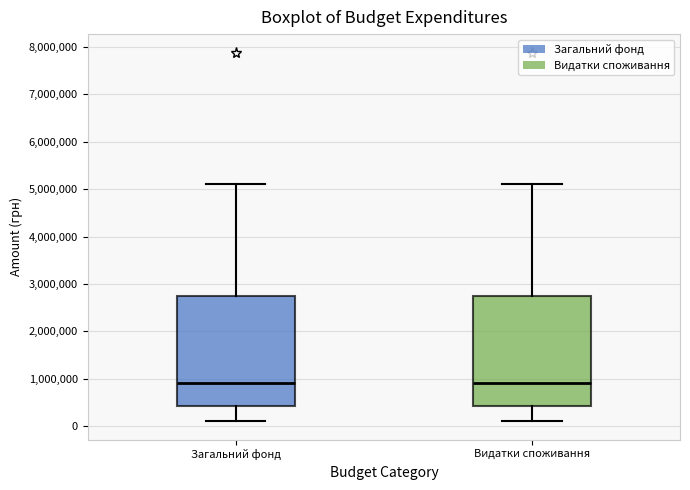

Reading left to right, read every box against the y-axis: the position of its median line, the range the box covers, and the ends of its whiskers. The values are not printed on the chart, so give them approximately, as read against the axis.

Загальний фонд: median 900000, box 400000 to 2800000, whiskers 100000 to 5100000
Видатки споживання: median 900000, box 400000 to 2800000, whiskers 100000 to 5100000